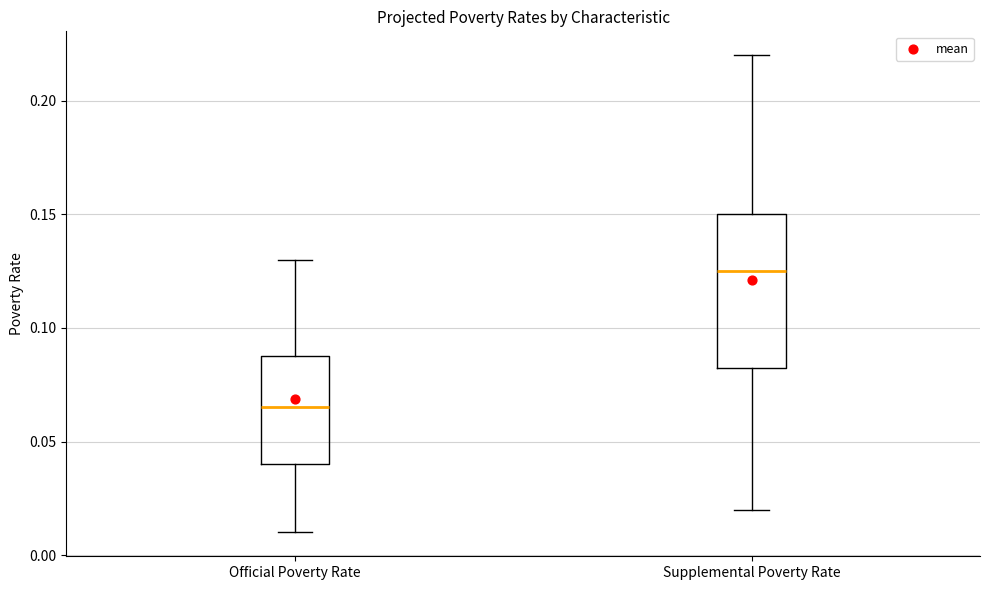

Which box is the tallest, from its lower edge to its upper edge?

Supplemental Poverty Rate